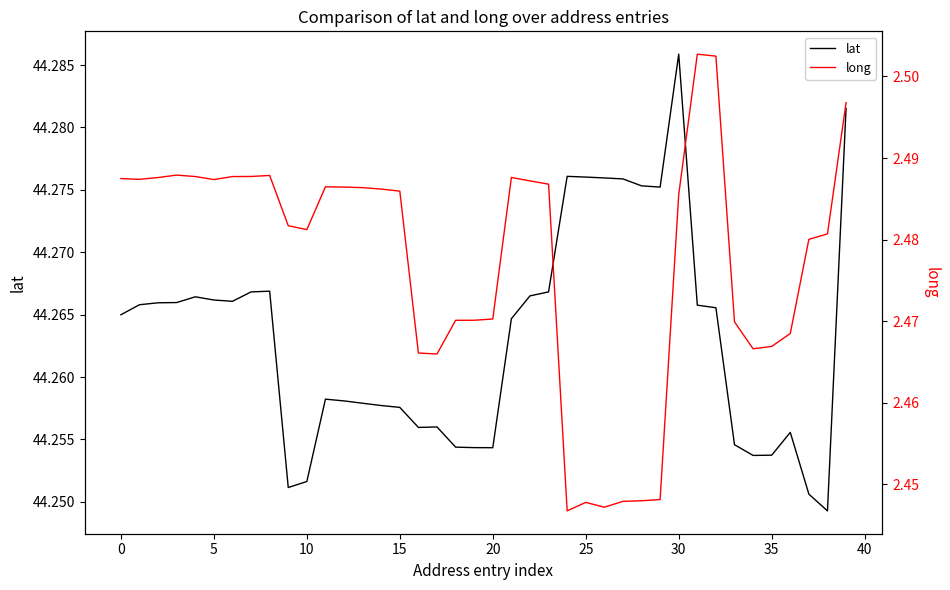

What is the sum of all long values?

99.1